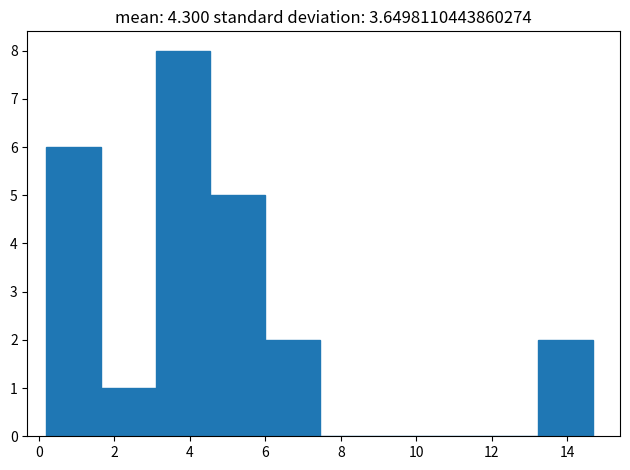

Reading left to right, transcribe this chart: for each bar, give the range it covers on the x-axis and its height. Neither the bar edges nor the heights are printed on the chart, so give them approximately, as read against the axes.

0.2 to 1.6: 6
1.6 to 3.0: 1
3.0 to 4.6: 8
4.6 to 6.0: 5
6.0 to 7.4: 2
7.4 to 8.8: 0
8.8 to 10.4: 0
10.4 to 11.8: 0
11.8 to 13.2: 0
13.2 to 14.6: 2